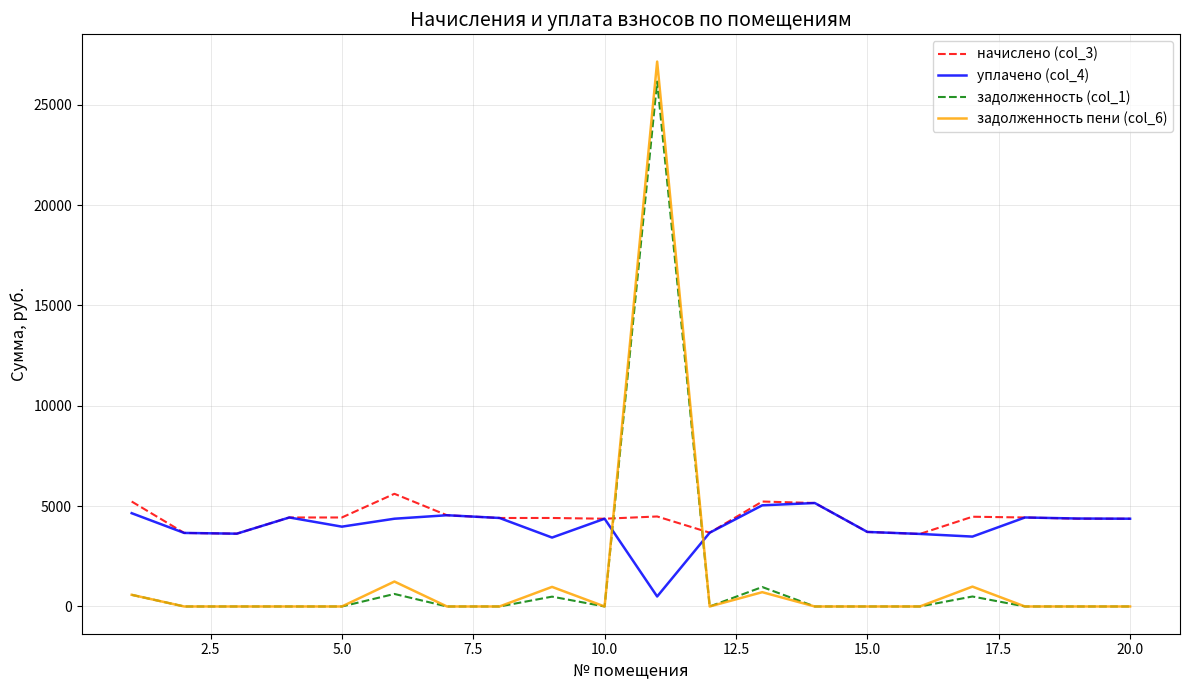

True or false: задолженность (col_1) and начислено (col_3) intersect in this chart.

True